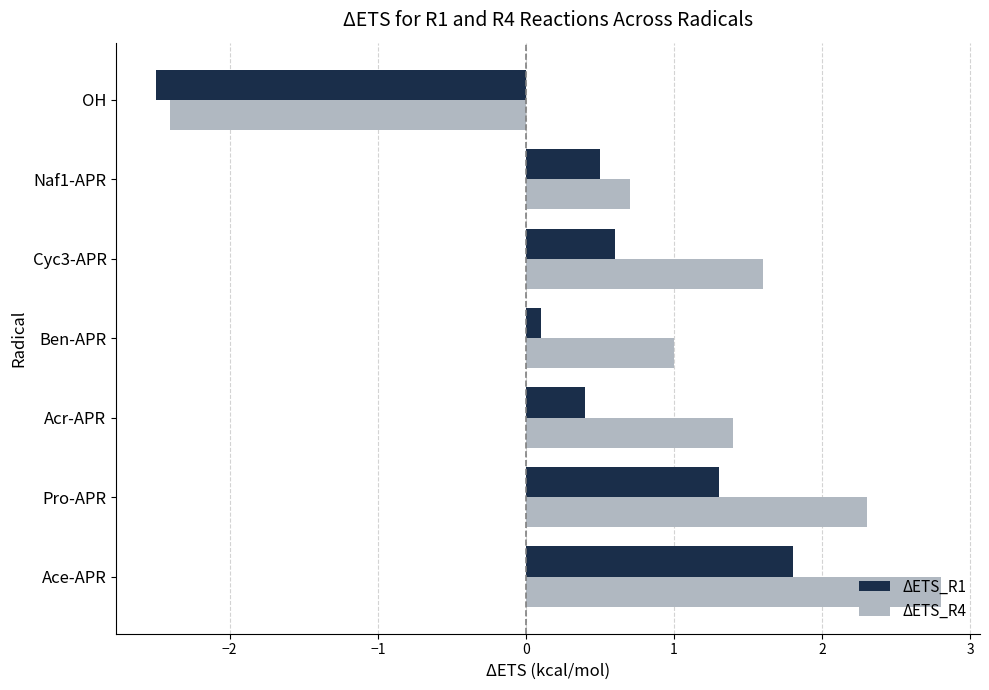

What is the difference between the maximum and minimum values in the ΔETS_R4 series?

5.2